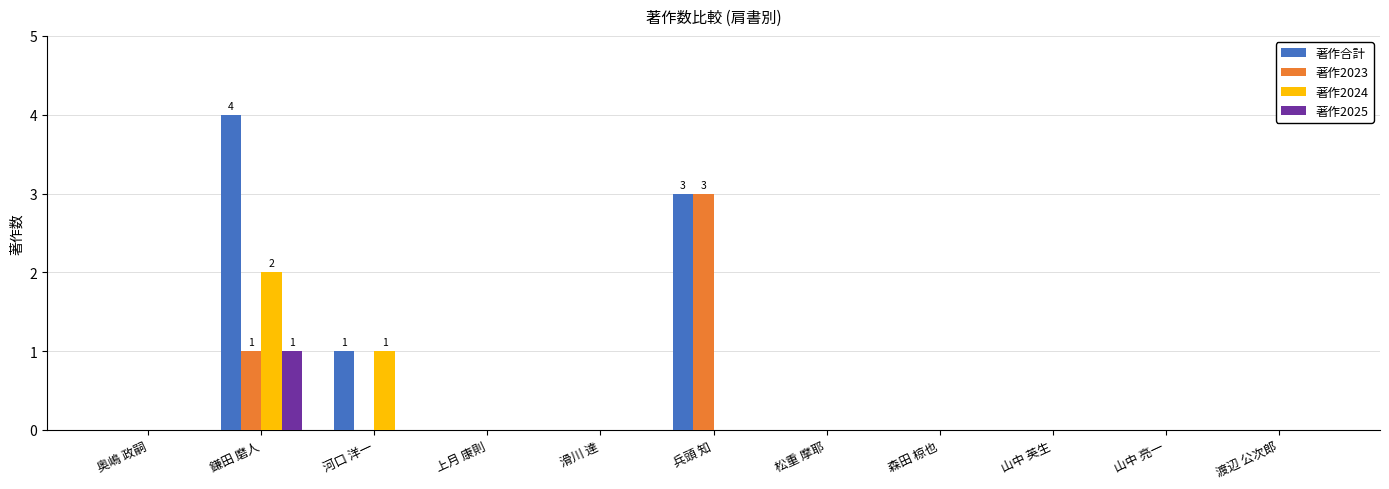

How many groups of bars are there?

11